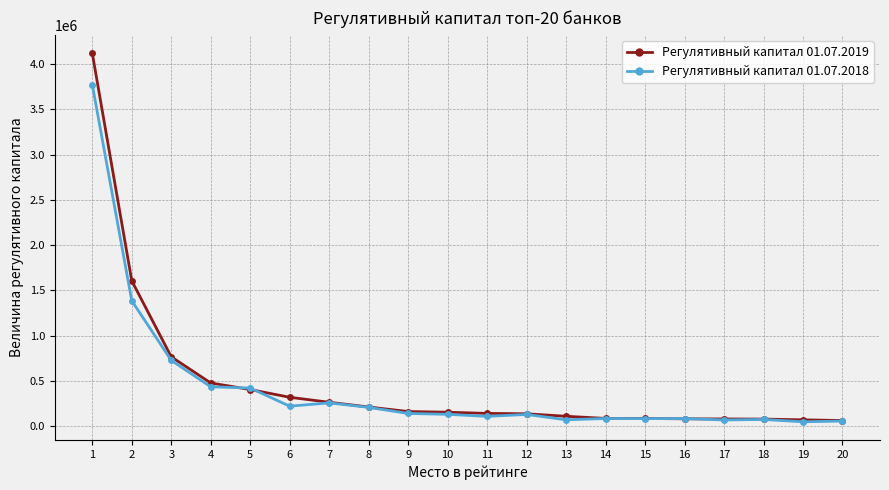

Where does the Регулятивный капитал 01.07.2019 series first go above 152766?

1